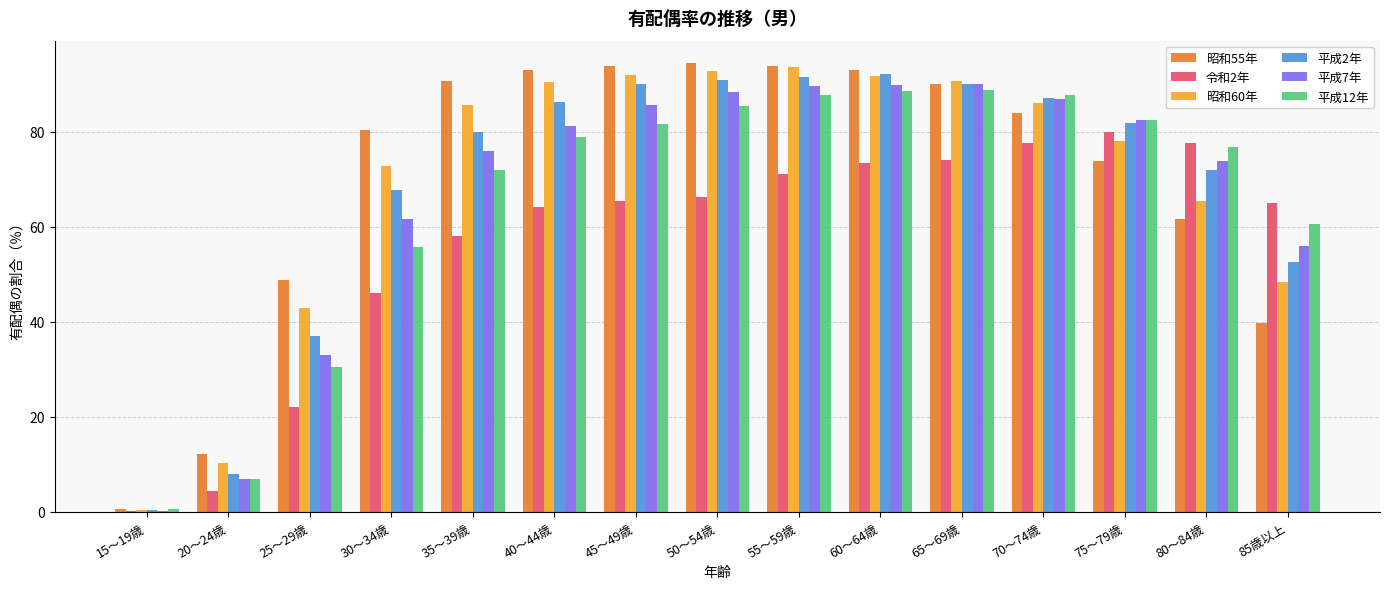

What are all the series names shown in the legend?

昭和55年, 令和2年, 昭和60年, 平成2年, 平成7年, 平成12年